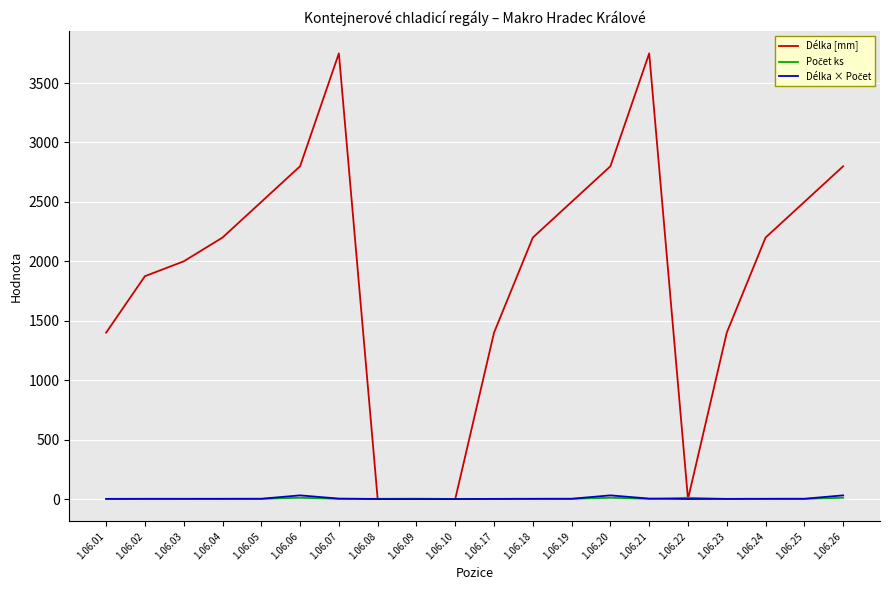

At how many categories does at least one series exceed 109?

16